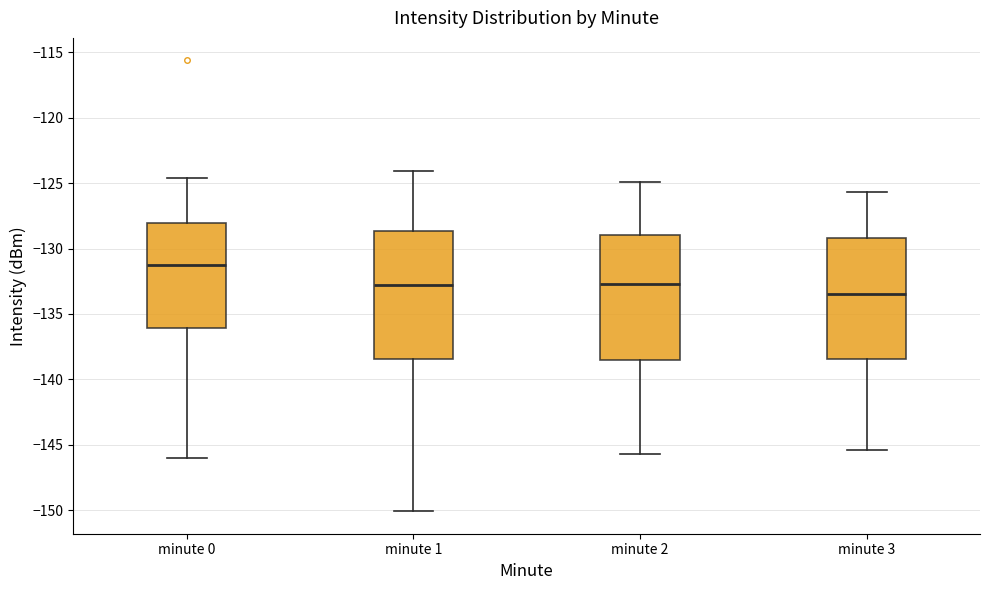

Reading left to right, read every box against the y-axis: the position of its median line, the range the box covers, and the ends of its whiskers. The values are not printed on the chart, so give them approximately, as read against the axis.

minute 0: median -131.5, box -136.0 to -128.0, whiskers -146.0 to -124.5
minute 1: median -133.0, box -138.5 to -128.5, whiskers -150.0 to -124.0
minute 2: median -132.5, box -138.5 to -129.0, whiskers -145.5 to -125.0
minute 3: median -133.5, box -138.5 to -129.0, whiskers -145.5 to -125.5